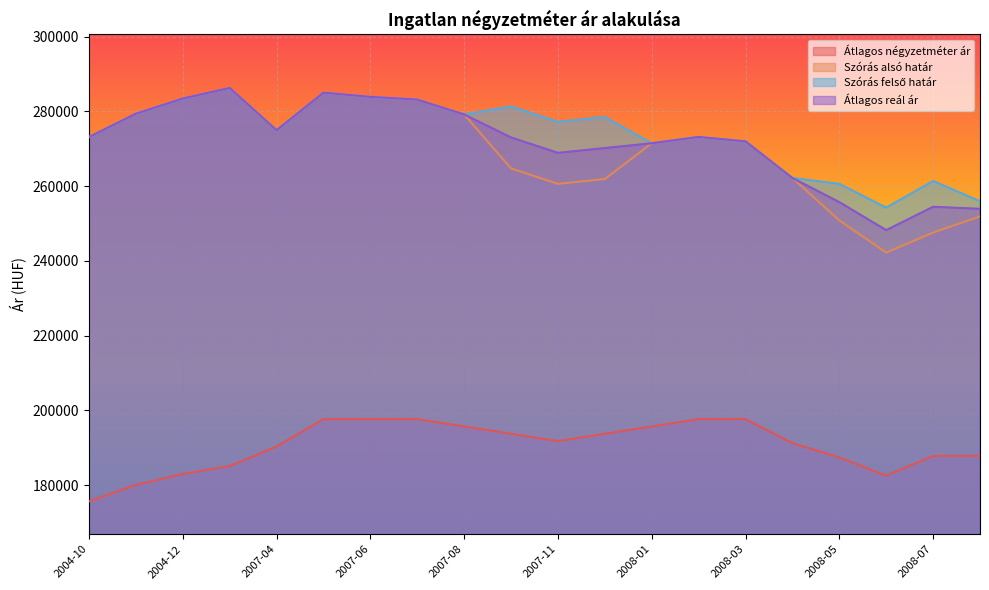

Where is Szórás felső határ nearest to the value 270280?

2008-01